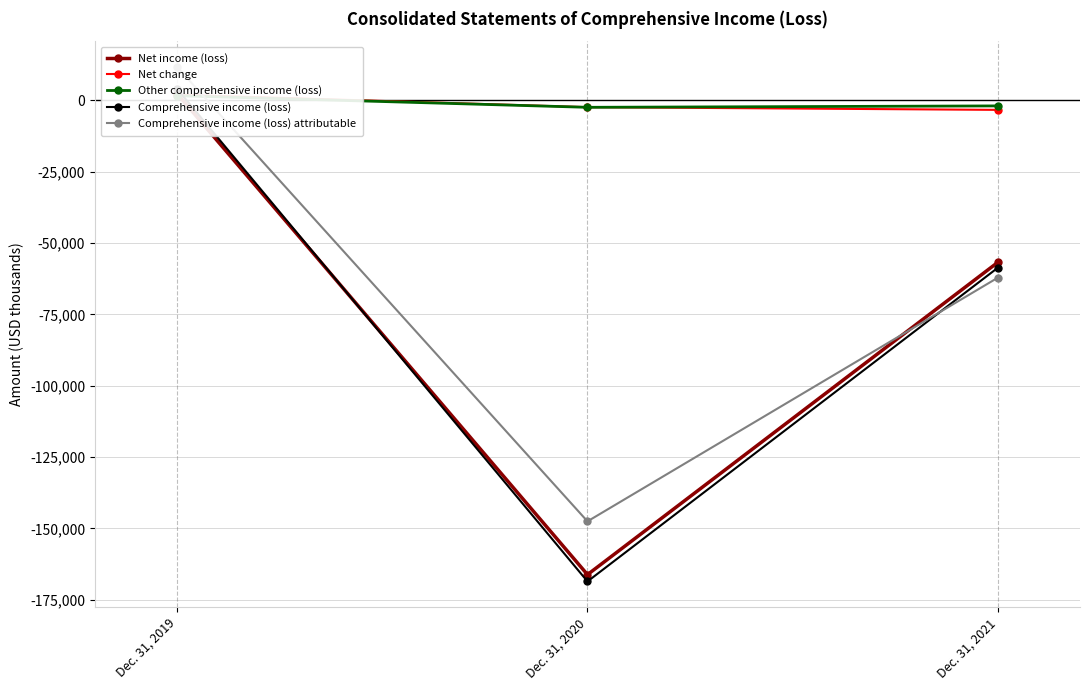

Which category has the lowest value in the Net change series?

Dec. 31, 2021